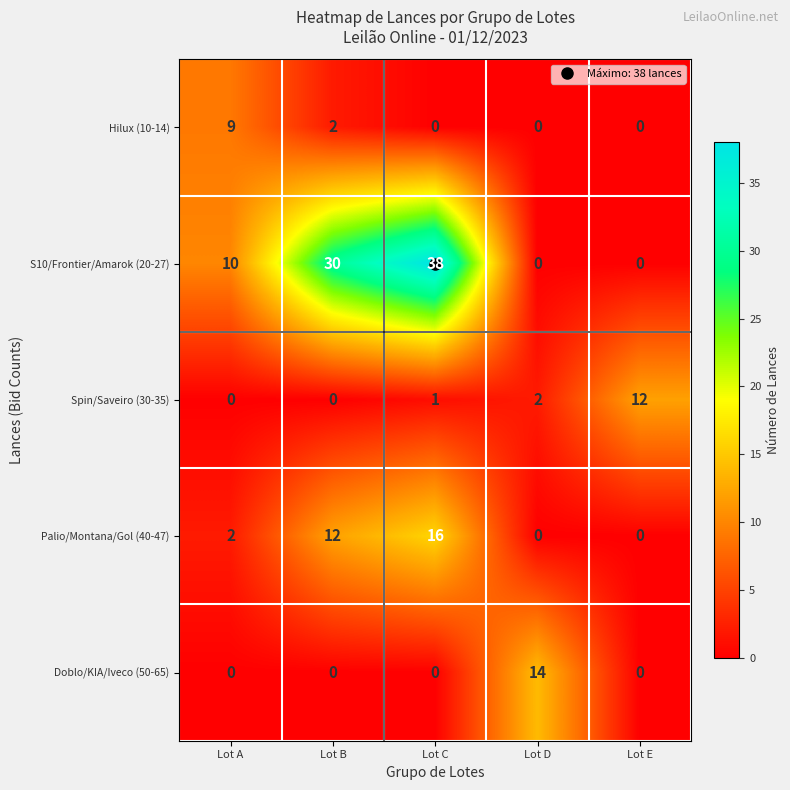

List the series in order of their peak value, lowest first.

Hilux (10-14), Spin/Saveiro (30-35), Doblo/KIA/Iveco (50-65), Palio/Montana/Gol (40-47), S10/Frontier/Amarok (20-27)